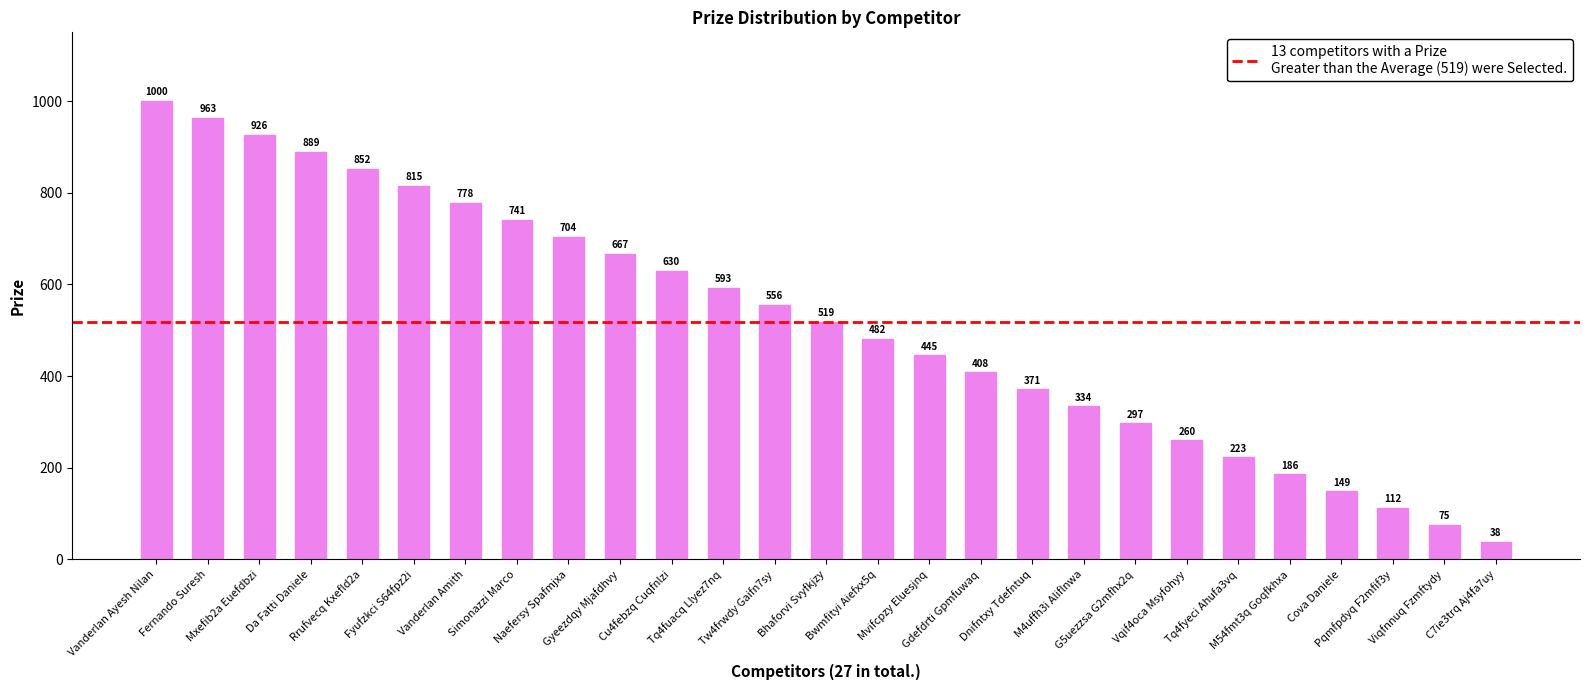

What position from the left is Vanderlan Amith?

7